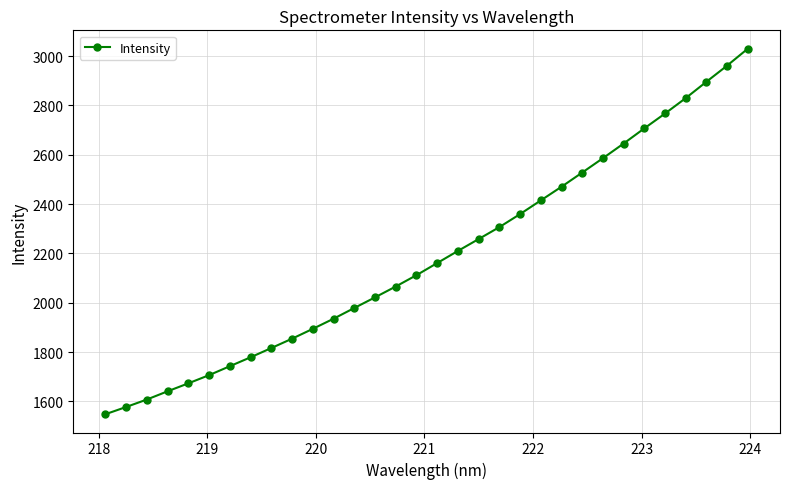

What is the maximum value shown in the chart?

3030.4